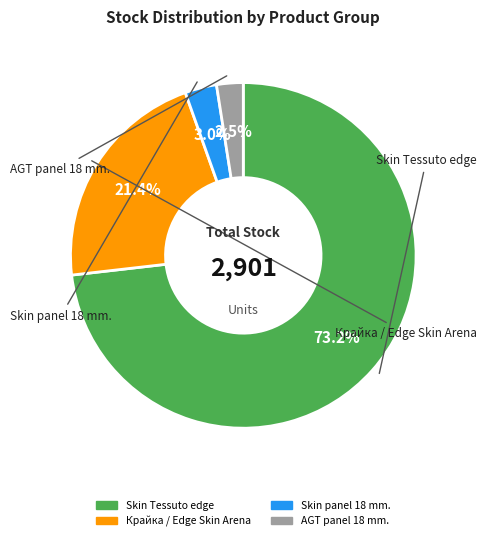

Is there a majority slice in this chart?

Yes